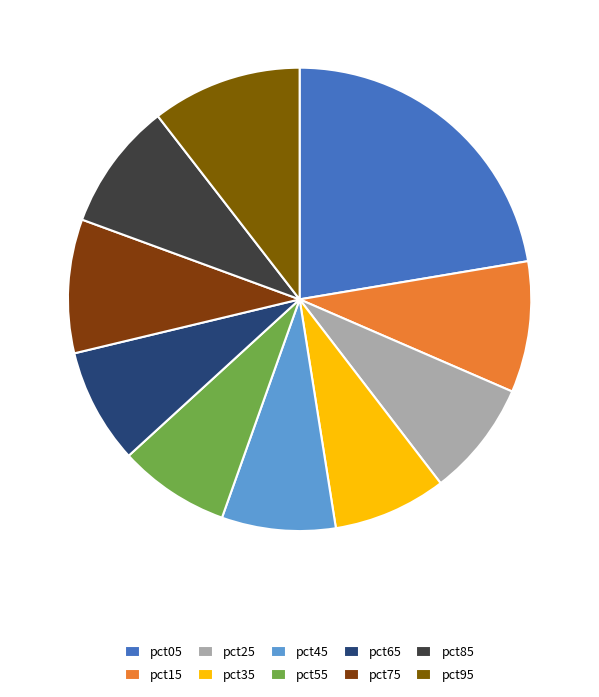

Which slice is the smallest?

pct55